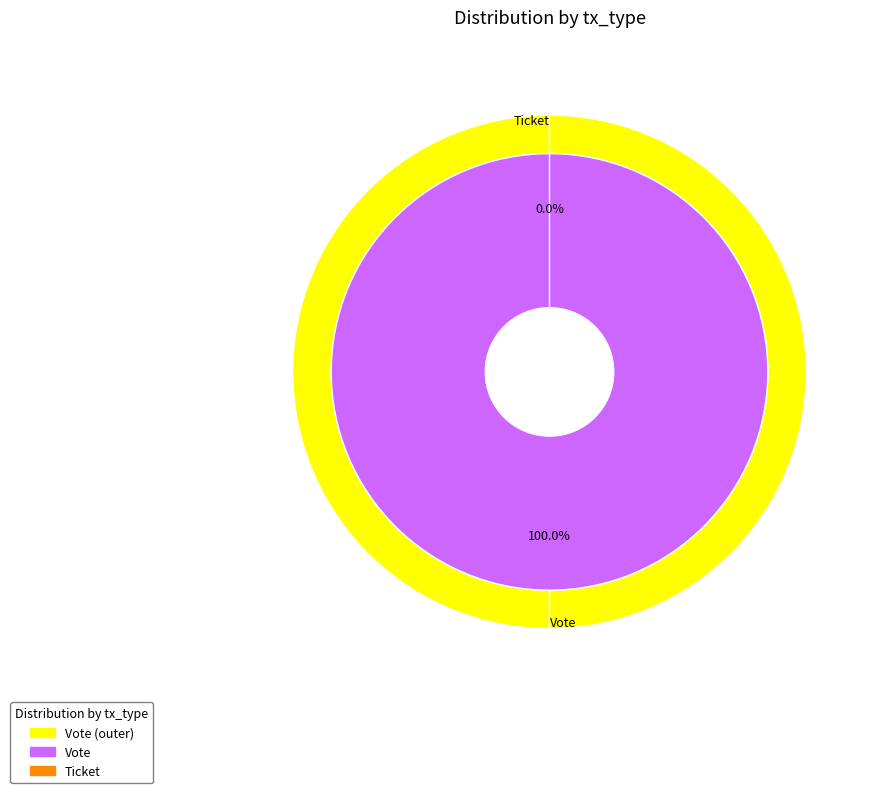

To the nearest percent, what portion does Vote represent?

100%